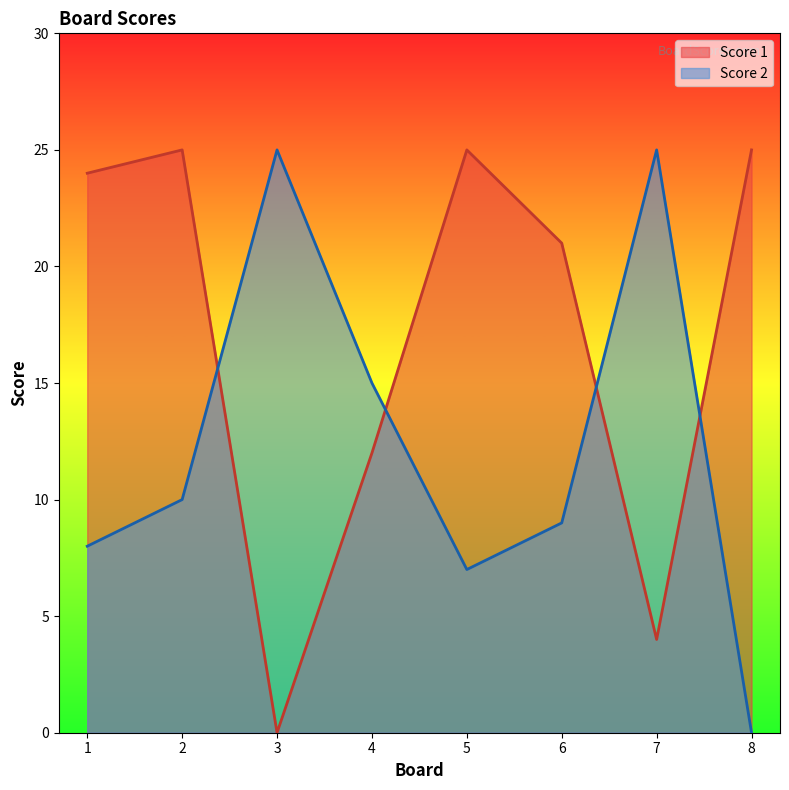

Between 4 and 6, which series saw the biggest shift?

Score 1